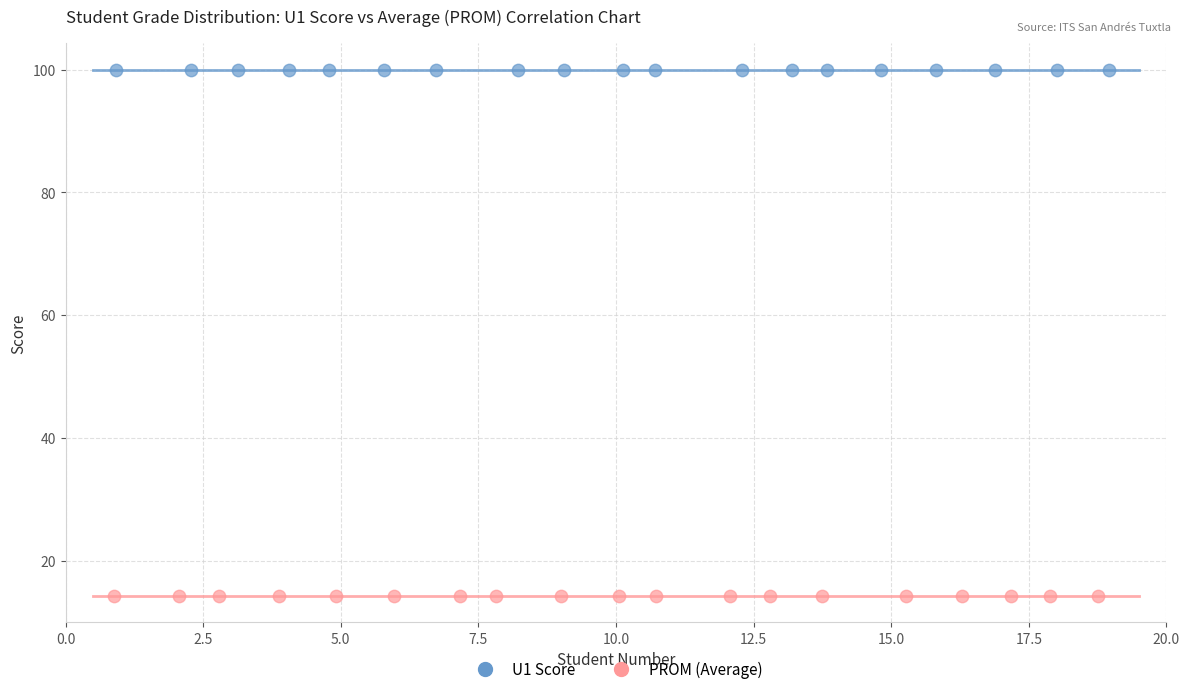

Which series contains the highest Y value?

U1 Score